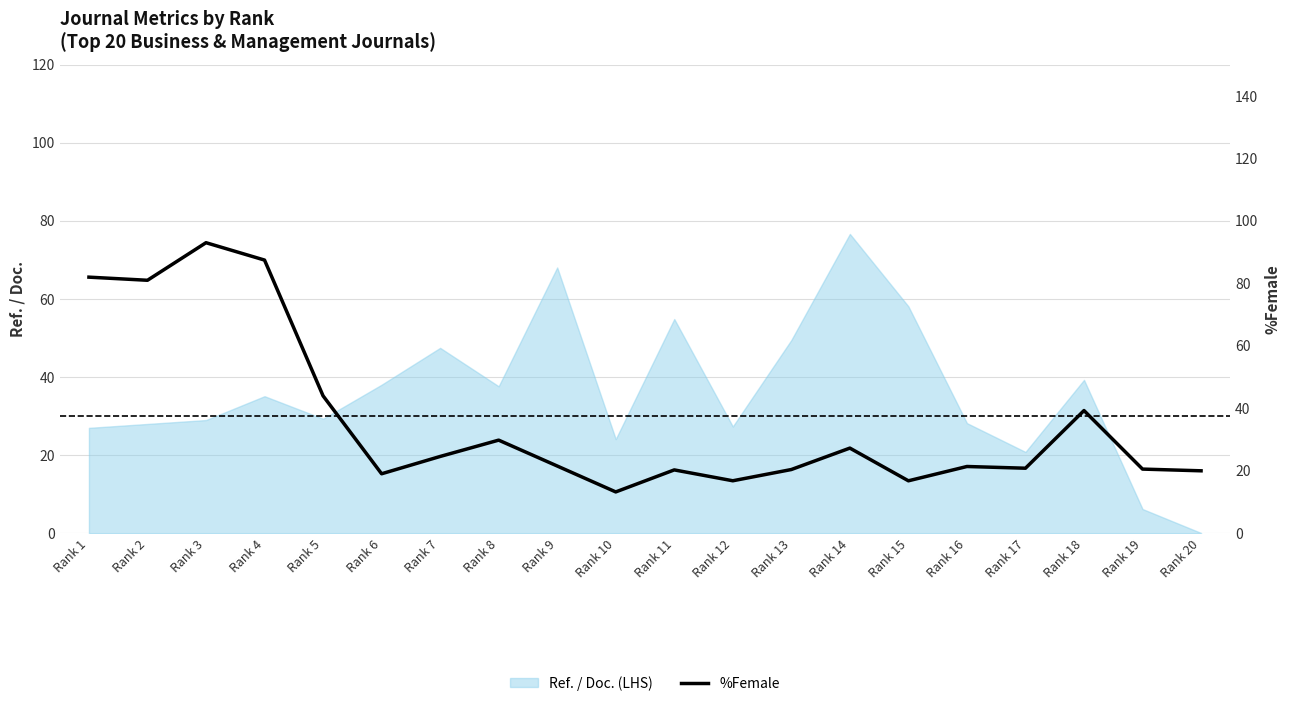

The value of %Female at Rank 12 is 16.8. True or false?

True